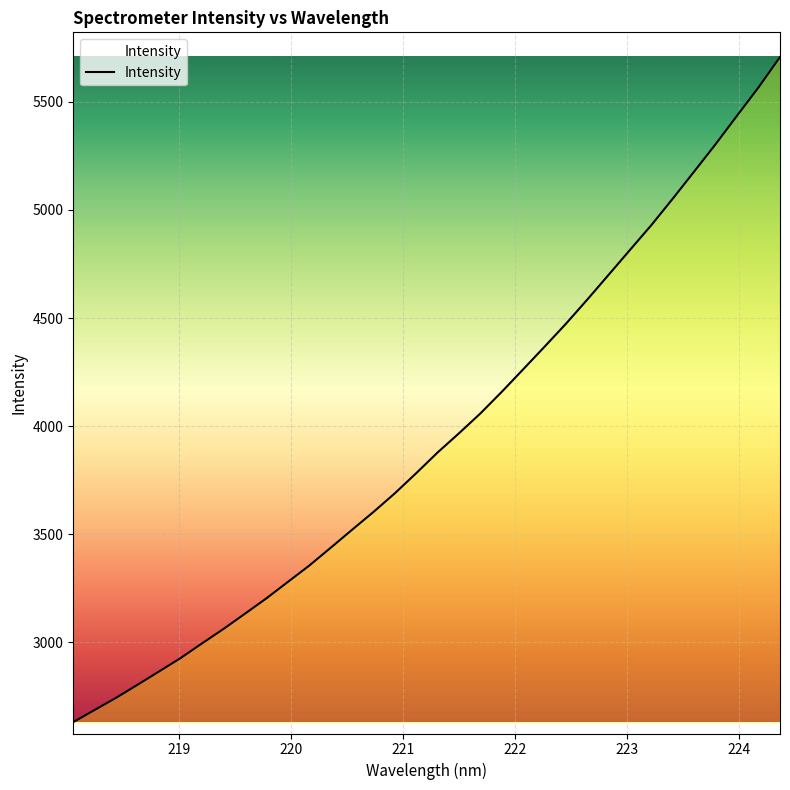

What is the smallest value displayed?

2630.2